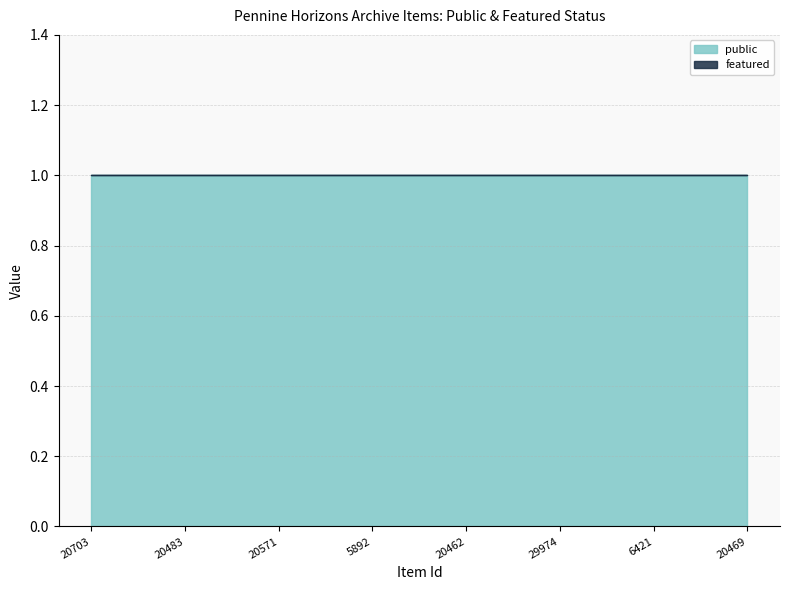

Which series has the largest total across all categories?

public